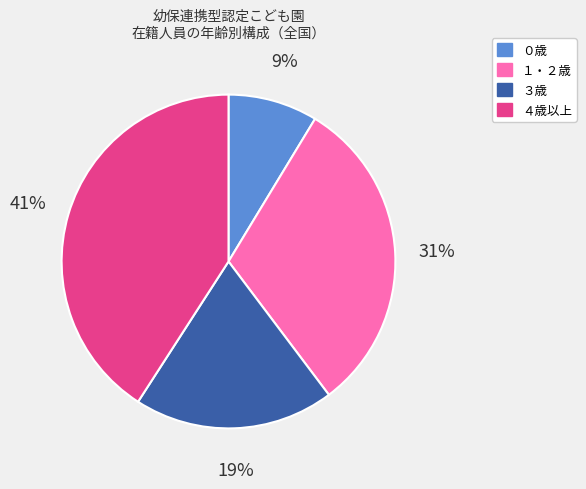

To the nearest percent, what is the average slice percentage?

25%